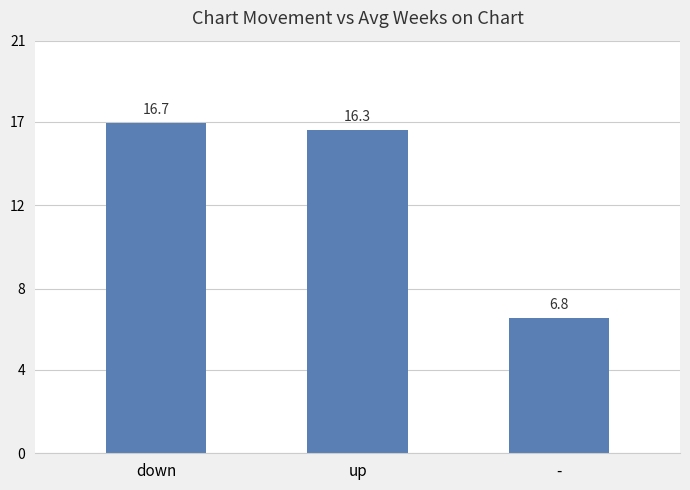

Reading left to right, transcribe all the data shown in this chart.

16.7	16.3	6.8